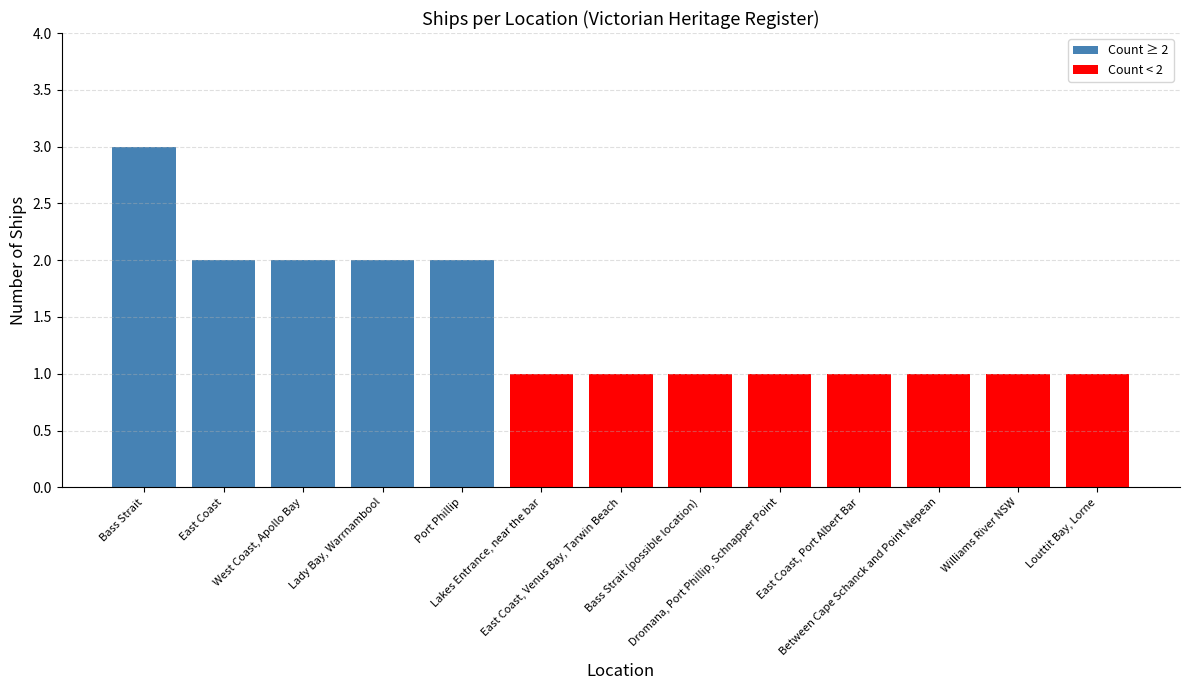

What is the change in value from Lady Bay, Warrnambool to Between Cape Schanck and Point Nepean?

-1